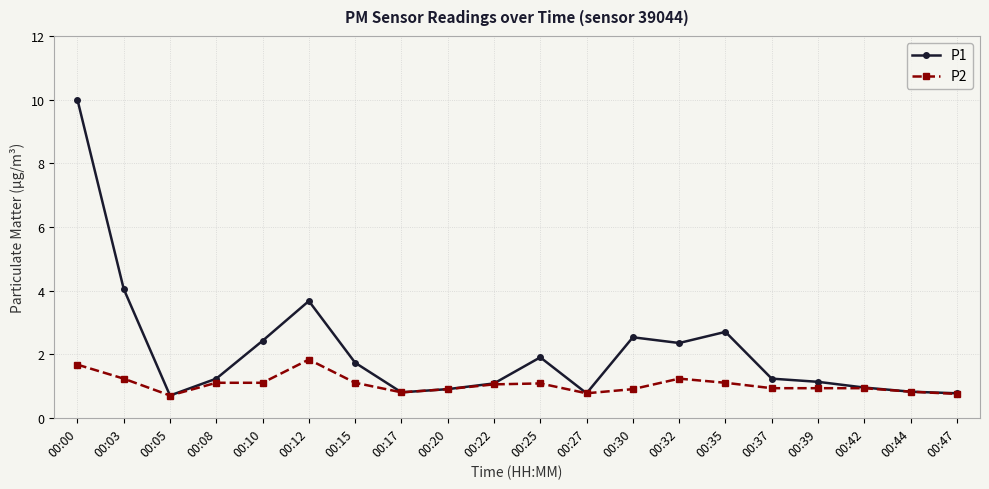

What is the value of the P1 point at the 12th from the left?

0.8